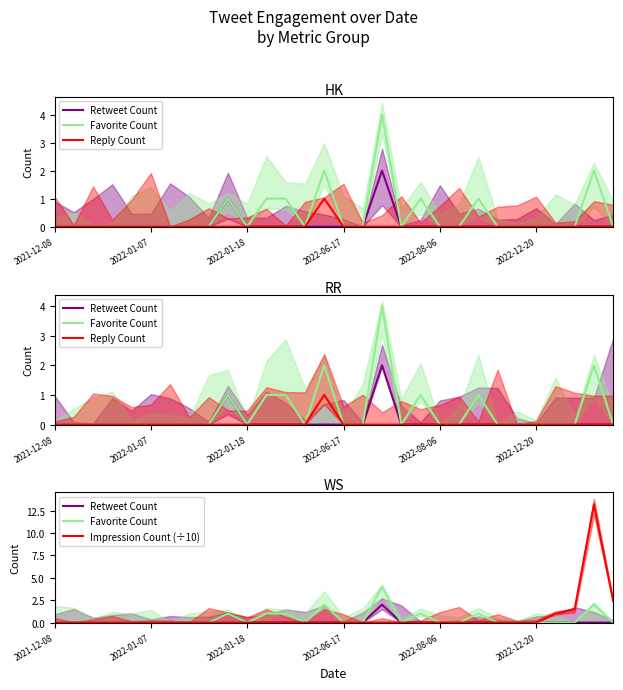

The Retweet Count series shows 0.0 at 13. True or false?

True